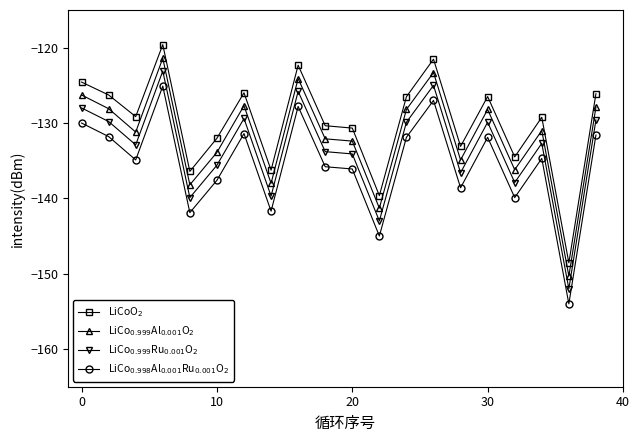

What is the greatest value displayed?

-119.6